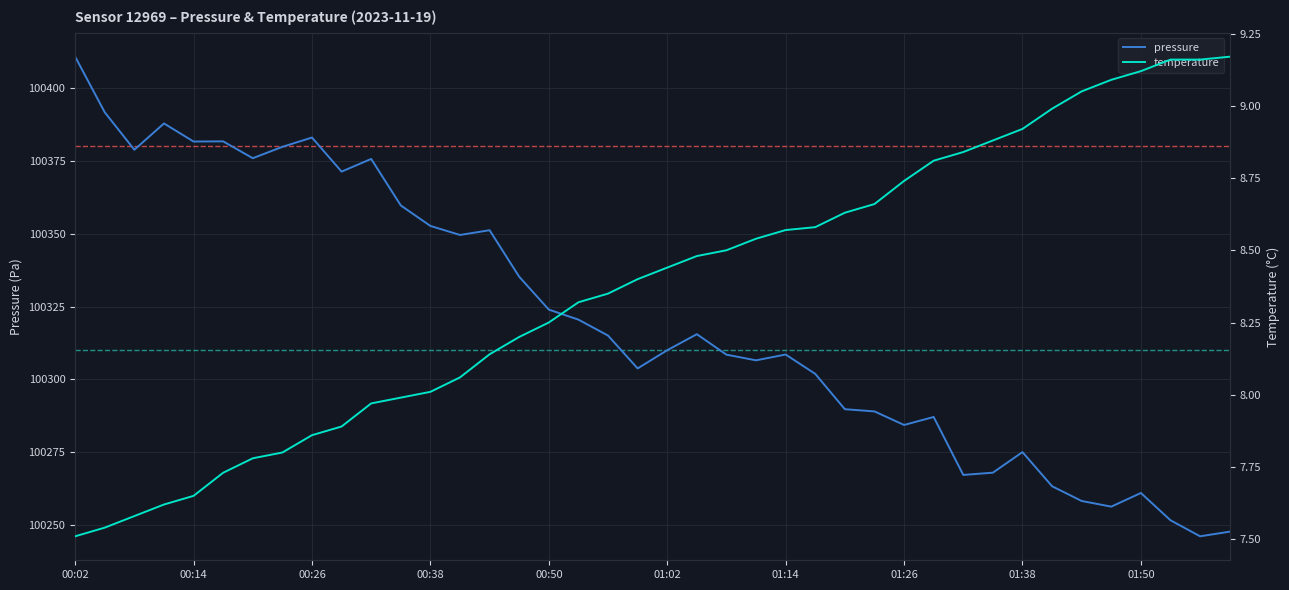

What are all the series names shown in the legend?

pressure, temperature